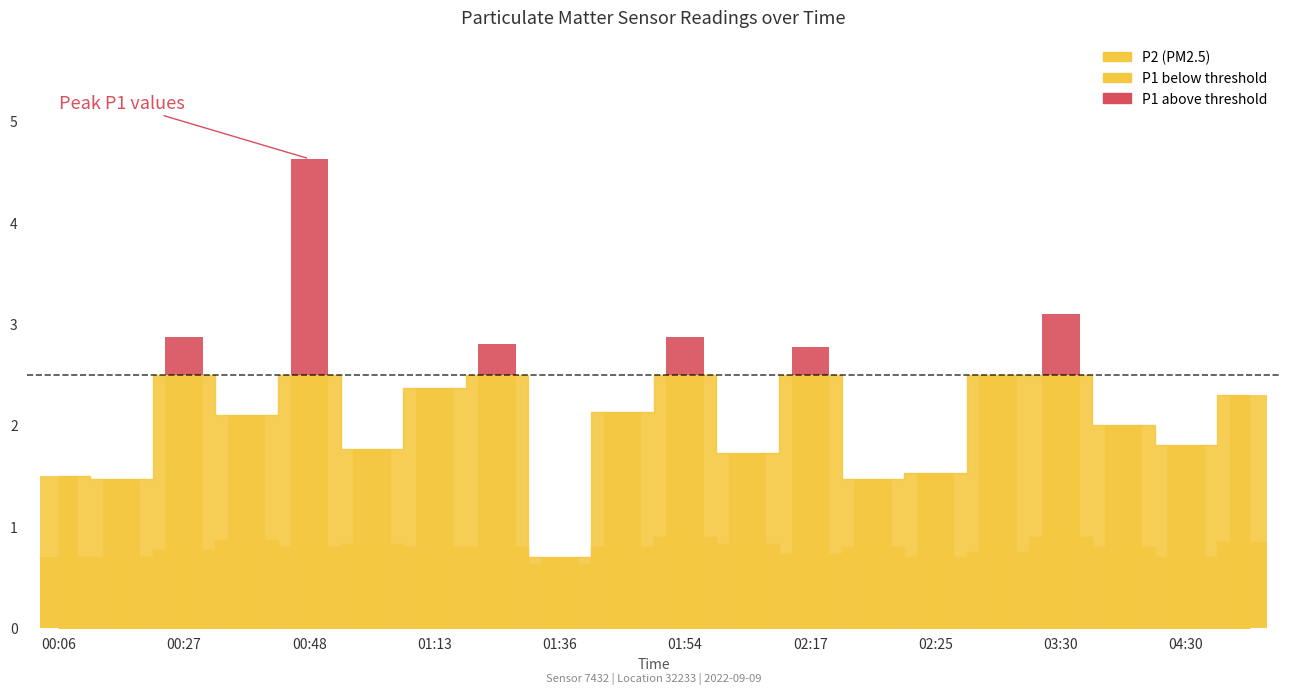

Are the bars horizontal?

No